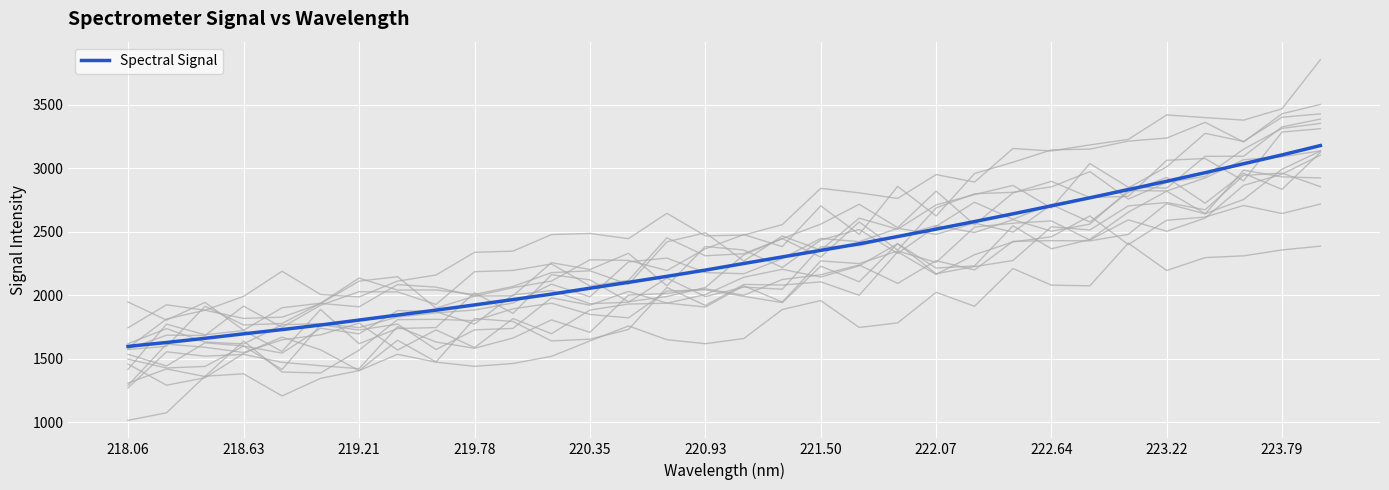

What is the highest value of the Spectral Signal series?

3177.4